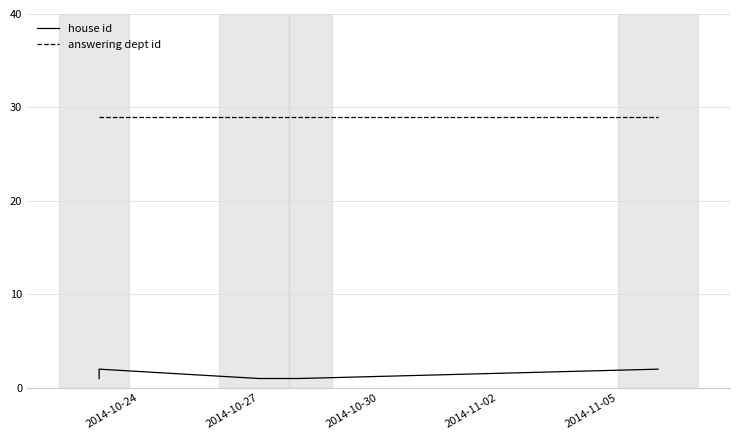

How many data points does each series have?

10